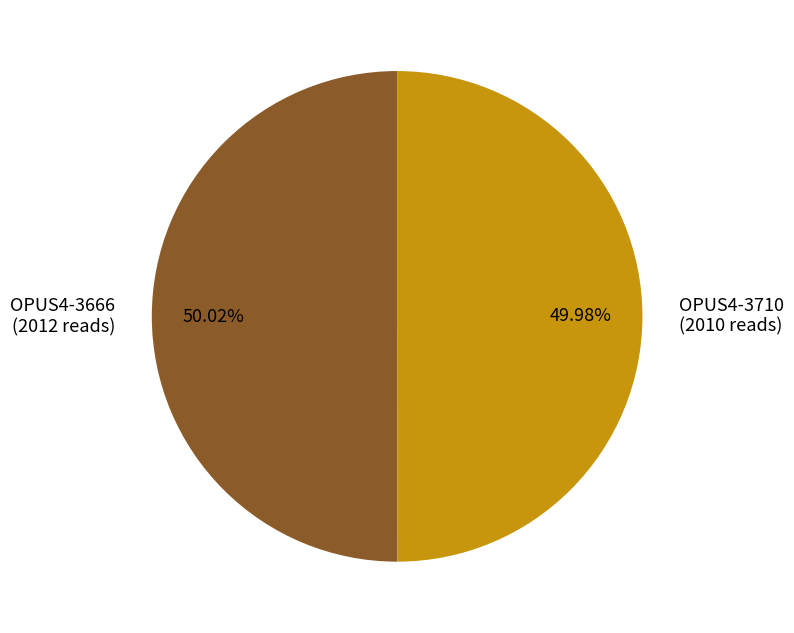

Is there any slice that represents more than half of the pie?

Yes